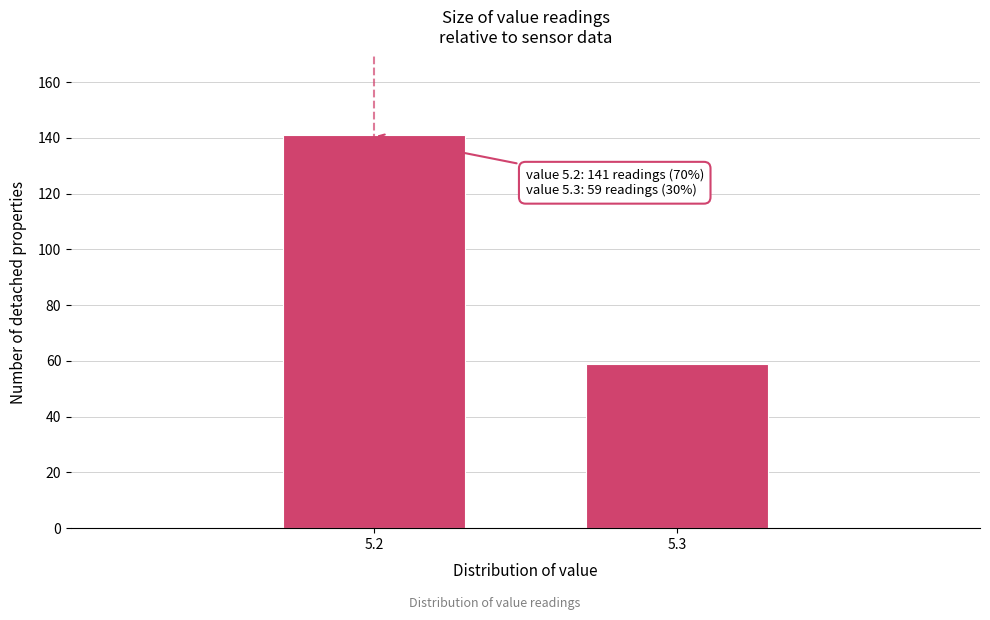

Reading right to left, transcribe all the data shown in this chart.

59	141